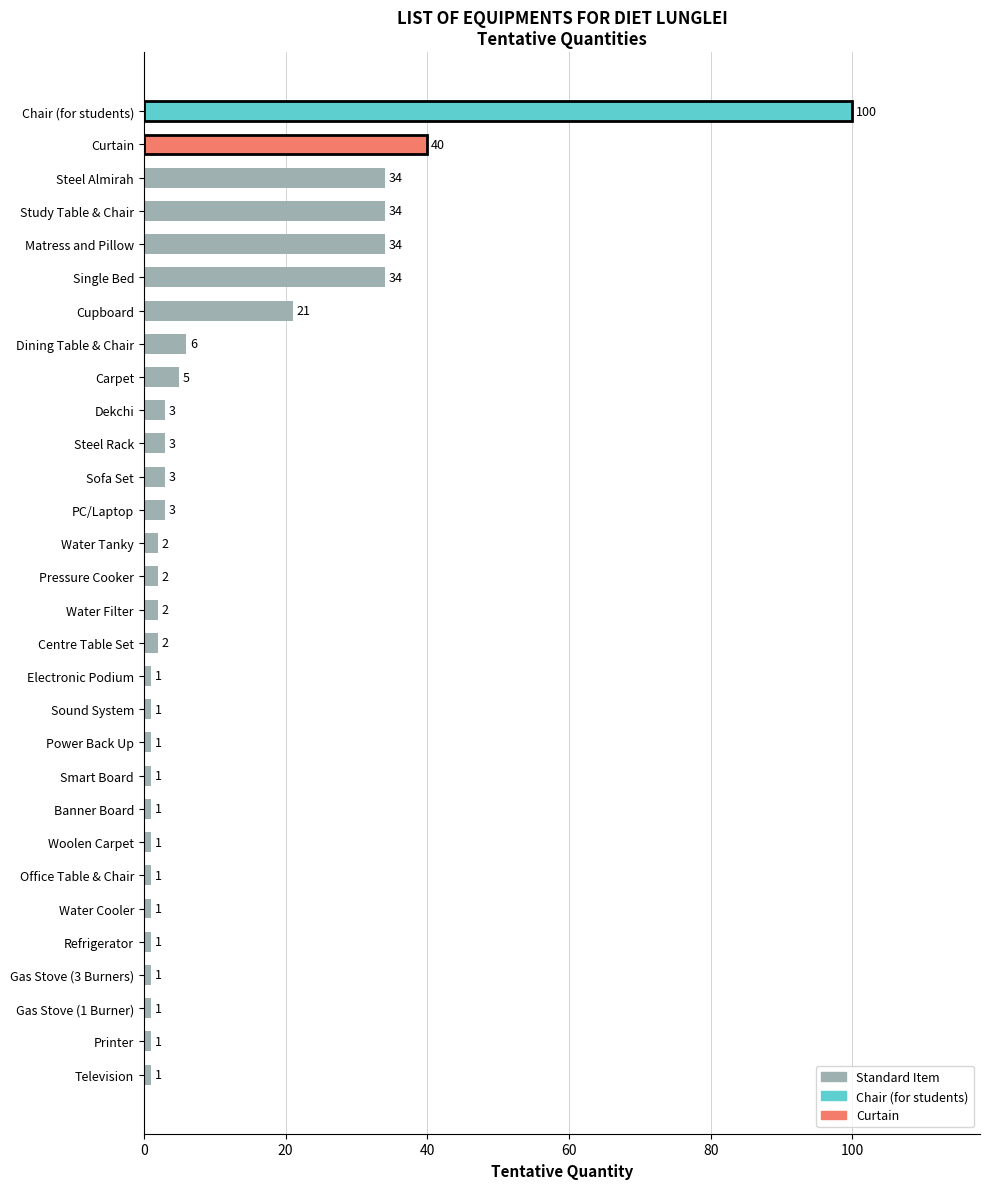

Reading bottom to top, list all the values displayed in this chart.

Television=1	Printer=1	Gas Stove (1 Burner)=1	Gas Stove (3 Burners)=1	Refrigerator=1	Water Cooler=1	Office Table & Chair=1	Woolen Carpet=1	Banner Board=1	Smart Board=1	Power Back Up=1	Sound System=1	Electronic Podium=1	Centre Table Set=2	Water Filter=2	Pressure Cooker=2	Water Tanky=2	PC/Laptop=3	Sofa Set=3	Steel Rack=3	Dekchi=3	Carpet=5	Dining Table & Chair=6	Cupboard=21	Single Bed=34	Matress and Pillow=34	Study Table & Chair=34	Steel Almirah=34	Curtain=40	Chair (for students)=100